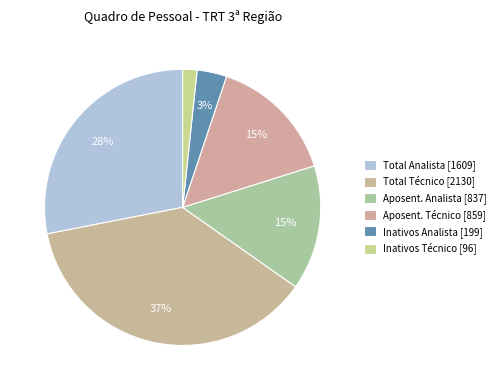

Which slice is the largest?

TOTAL TÉCNICO